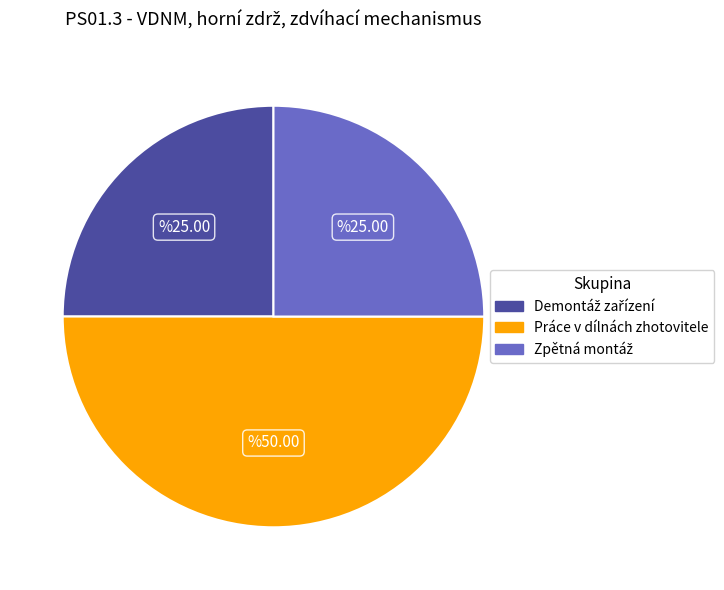

Which slice is the largest?

Práce v dílnách zhotovitele